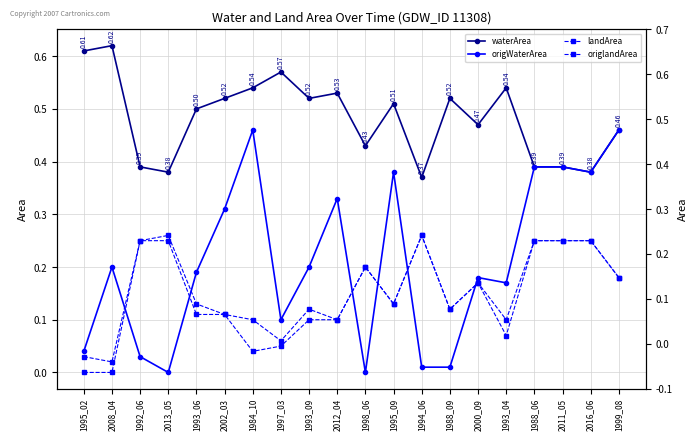

What is the label of the 9th point from the right?

1995_09